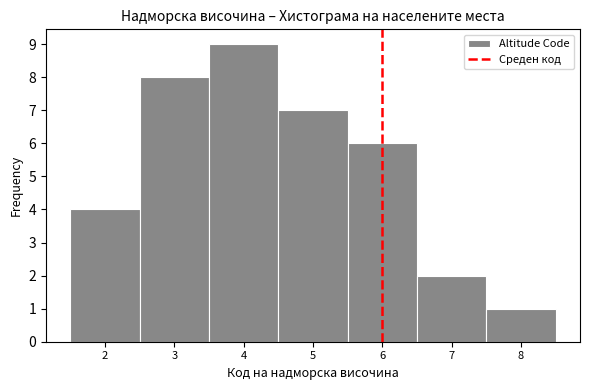

What is the height of the bar covering 4.5 to 5.5 on the x-axis? The values are not printed on the chart, so give them approximately, as read against the axis.

7